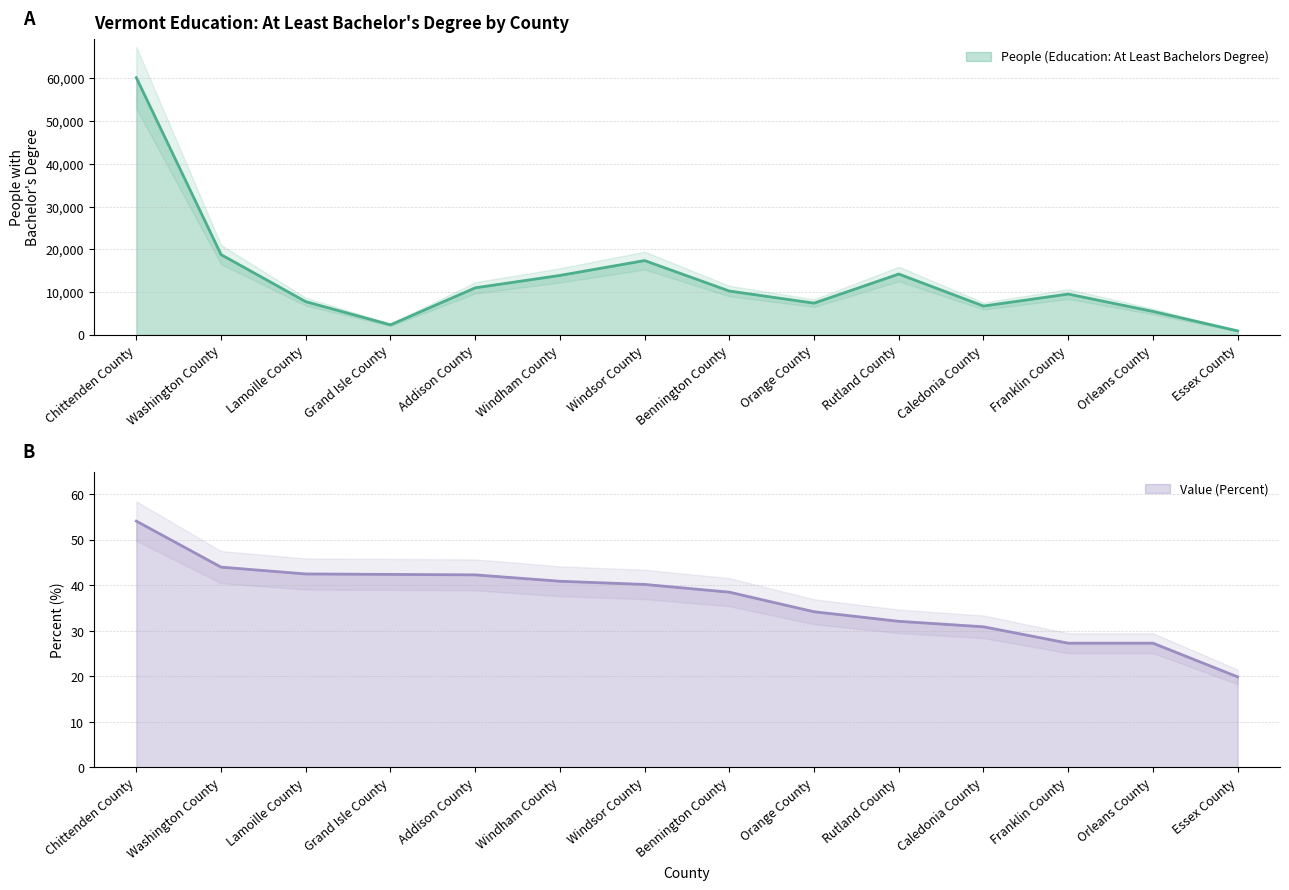

Which series has the widest spread of values?

People (Education: At Least Bachelors Degree)